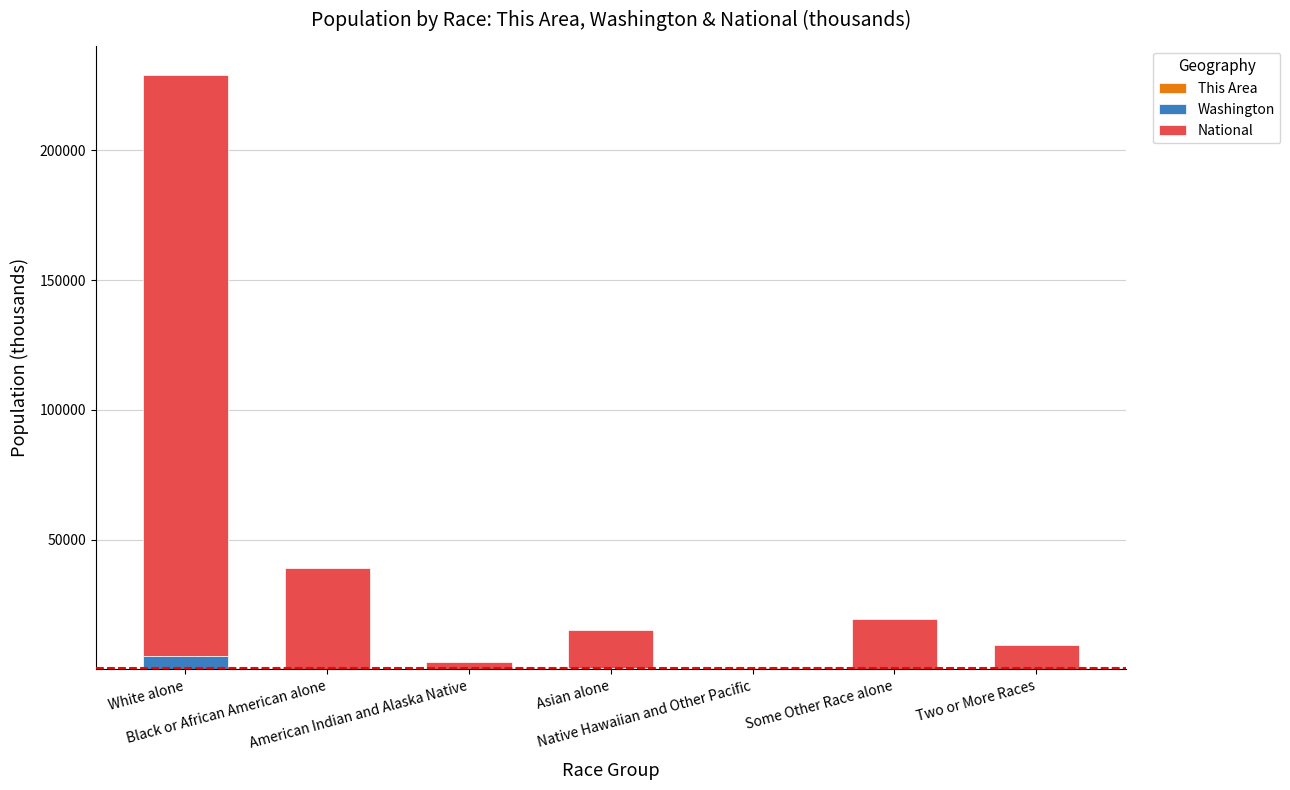

What is the value of the This Area bar at the 6th from the left?

3.5